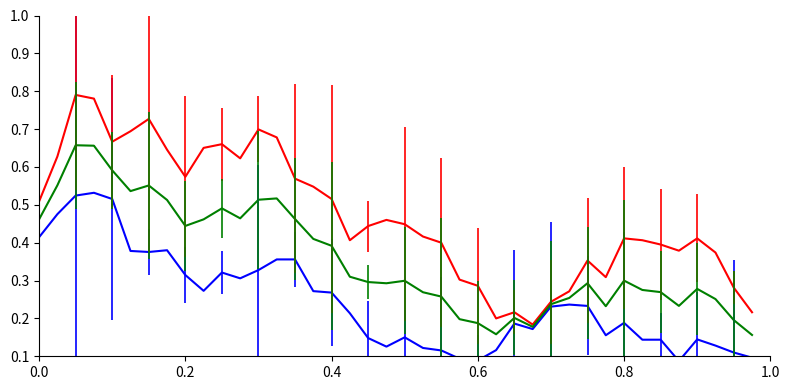

Does the chart have visible grid lines?

No